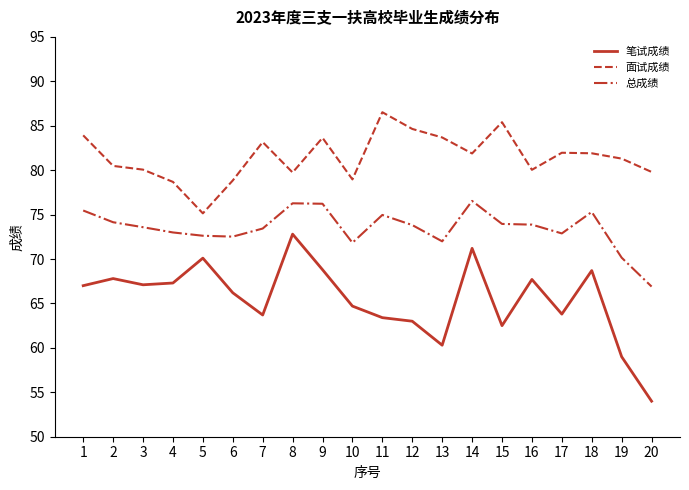

How many lines are shown in the chart?

3